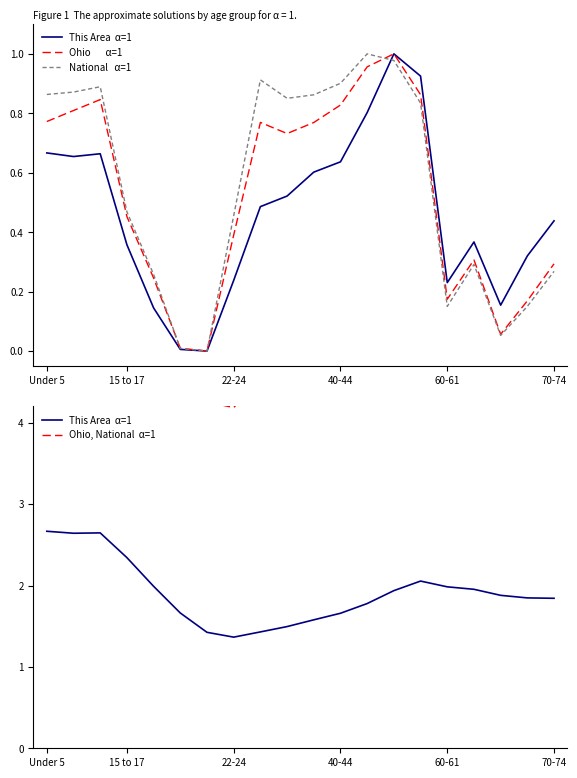

The value of National   α=1 at 15 to 17 is 0.9. True or false?

True